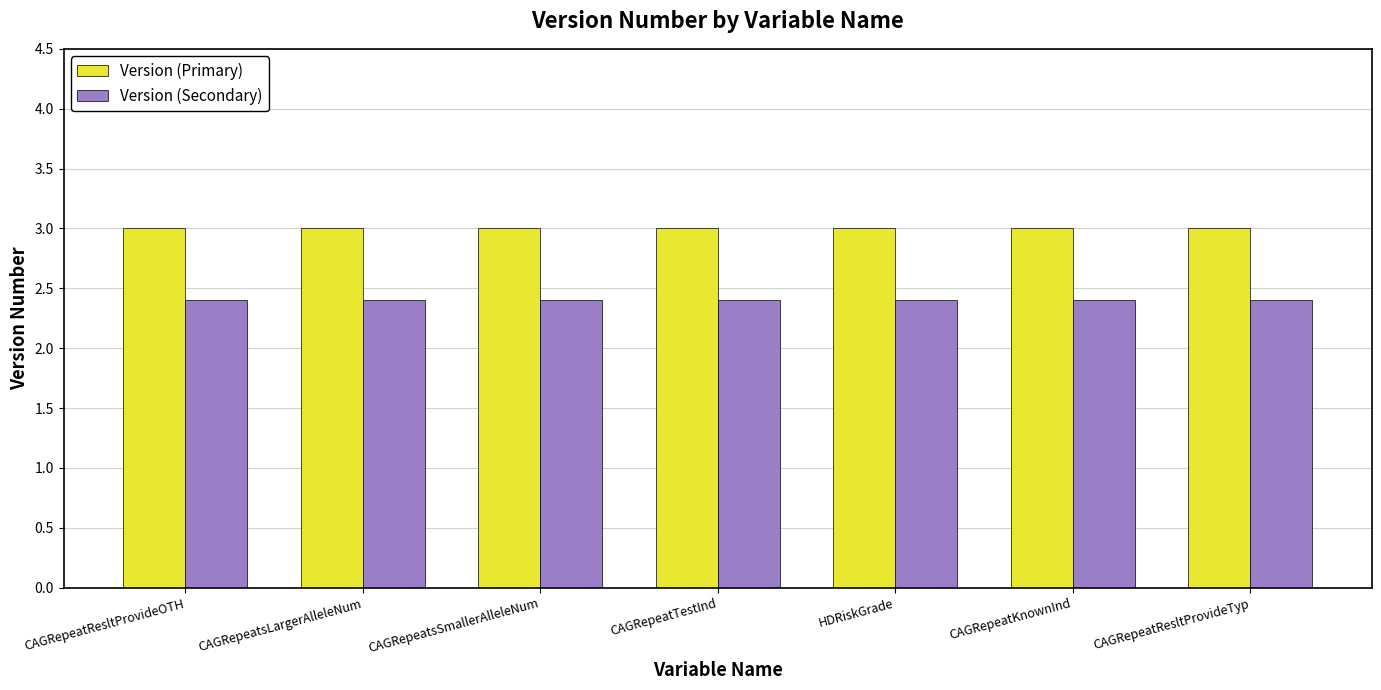

What is the sum of all Version (Primary) values?

21.0